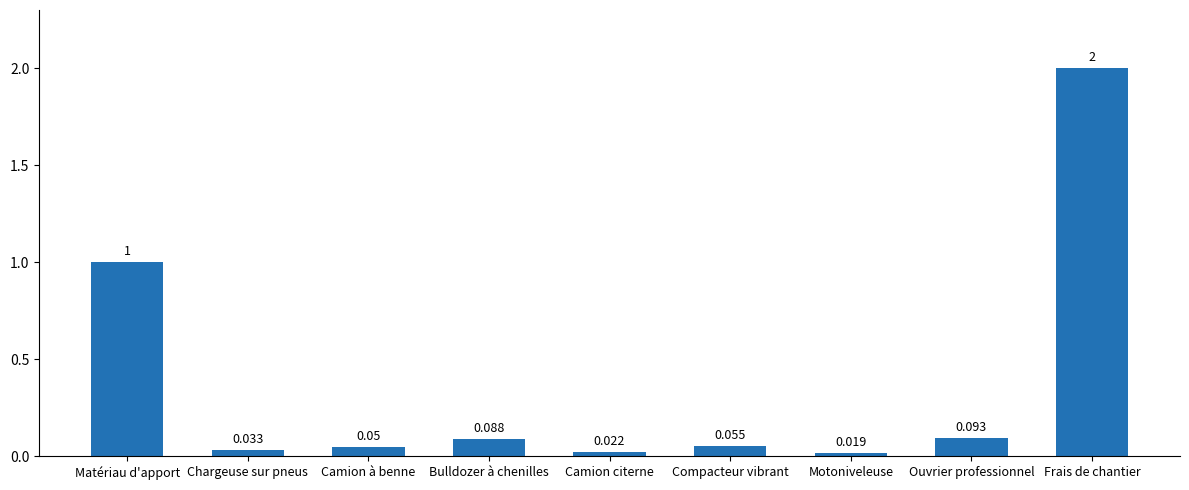

What position from the right is Ouvrier professionnel?

2